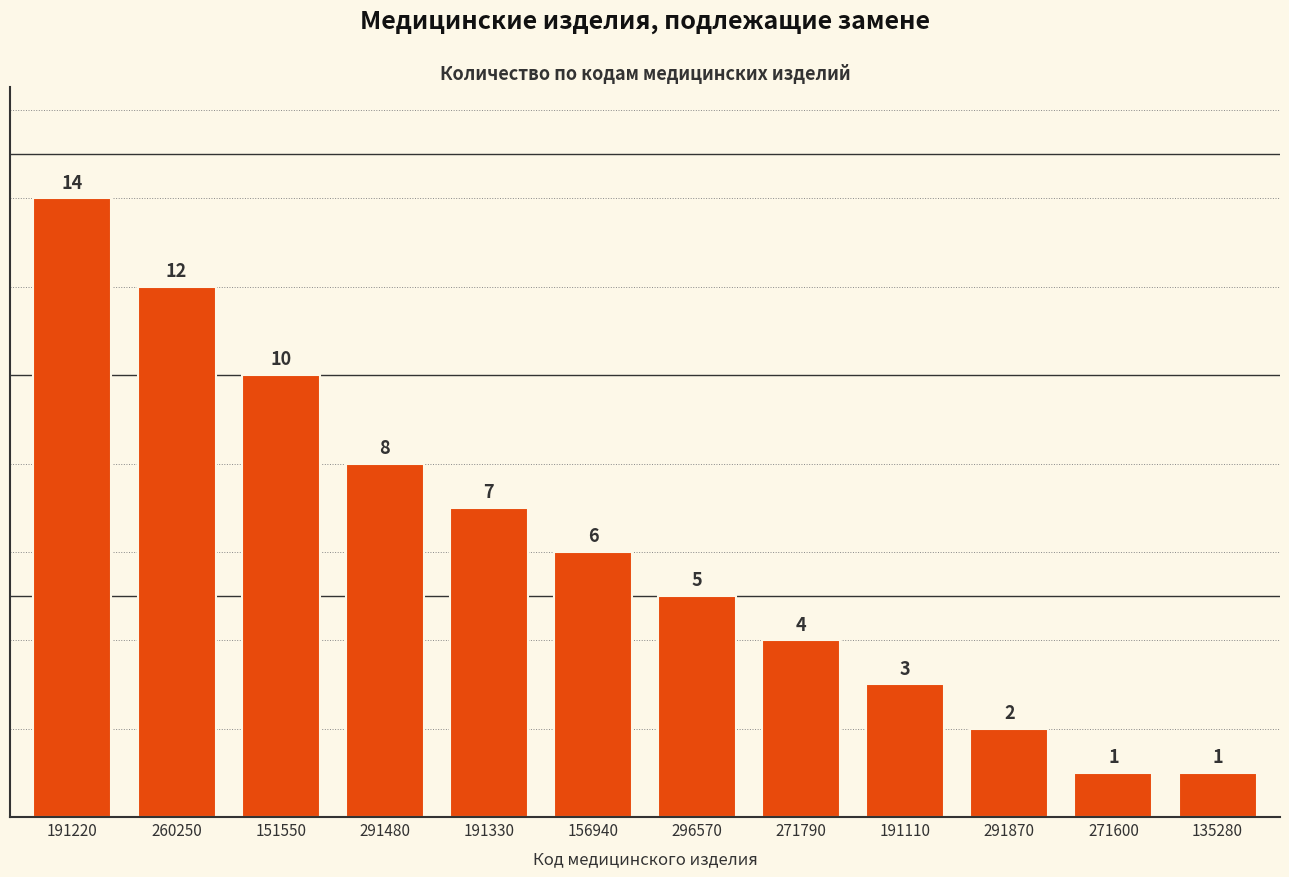

Read the value at 156940, to the nearest 10.

10